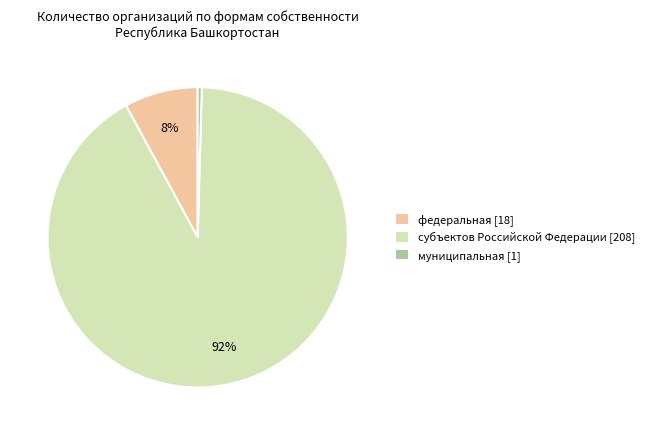

True or false: муниципальная accounts for 0% of the total.

True